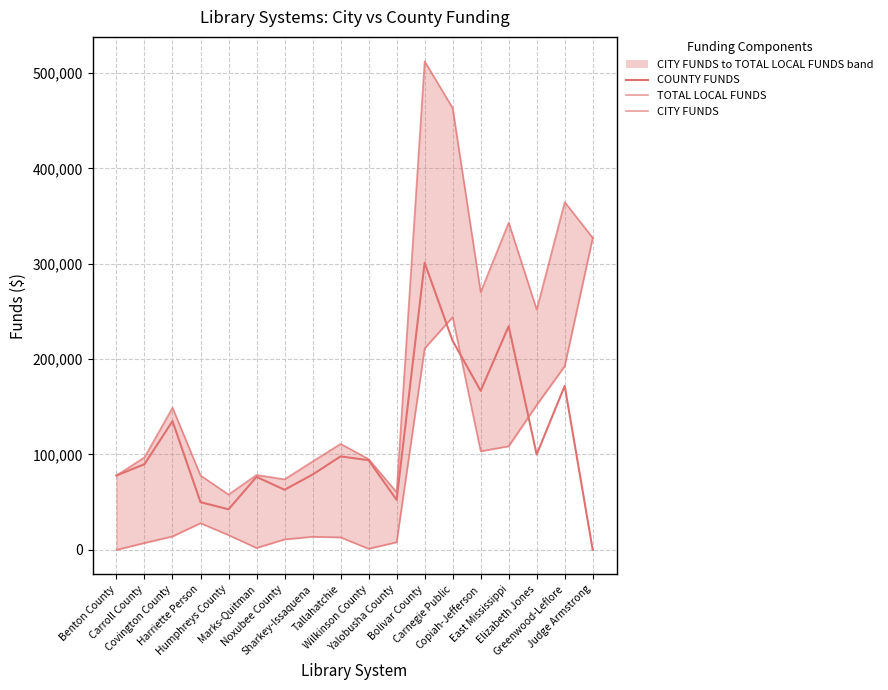

Where is the first local minimum for COUNTY FUNDS?

Humphreys County